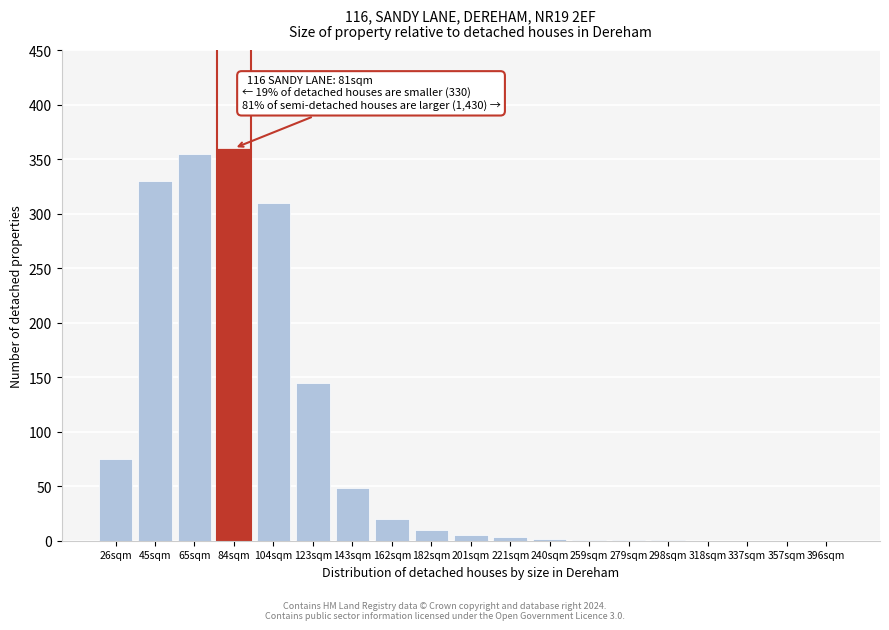

What is the maximum value shown in the chart?

360